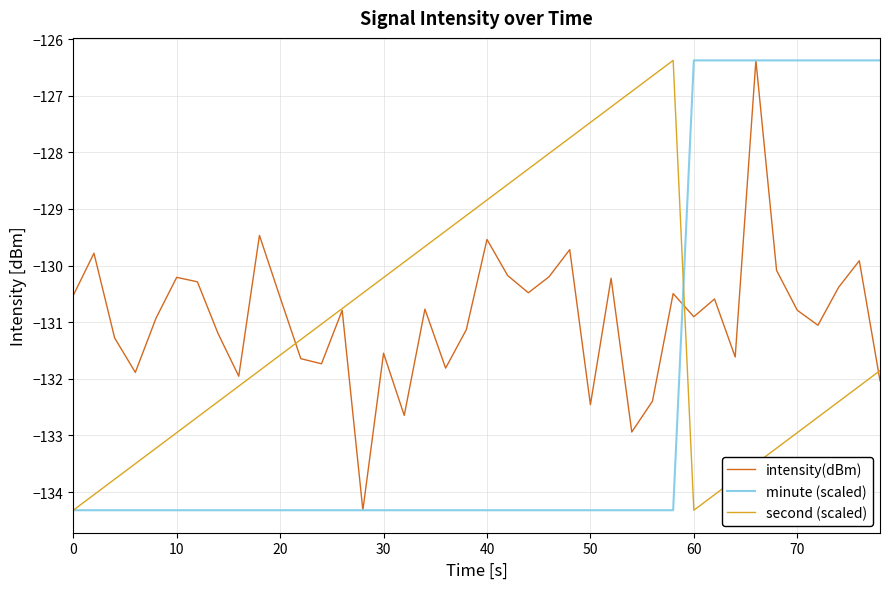

What is the maximum value for intensity(dBm)?

-126.4